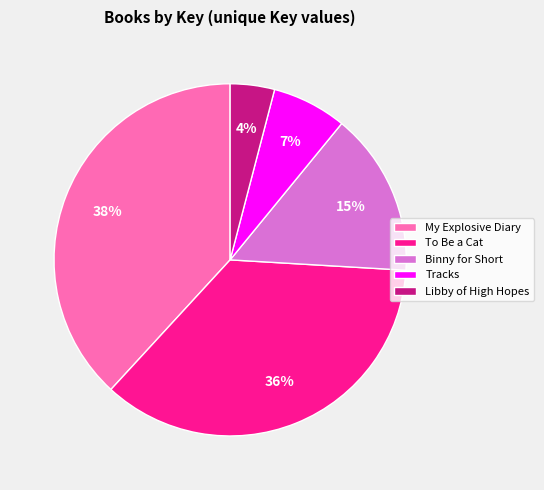

Do Tracks and Libby of High Hopes together represent more than half of the pie?

No